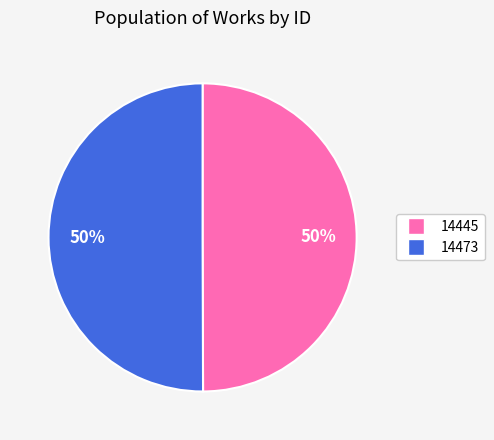

To the nearest percent, what is the average slice percentage?

50%